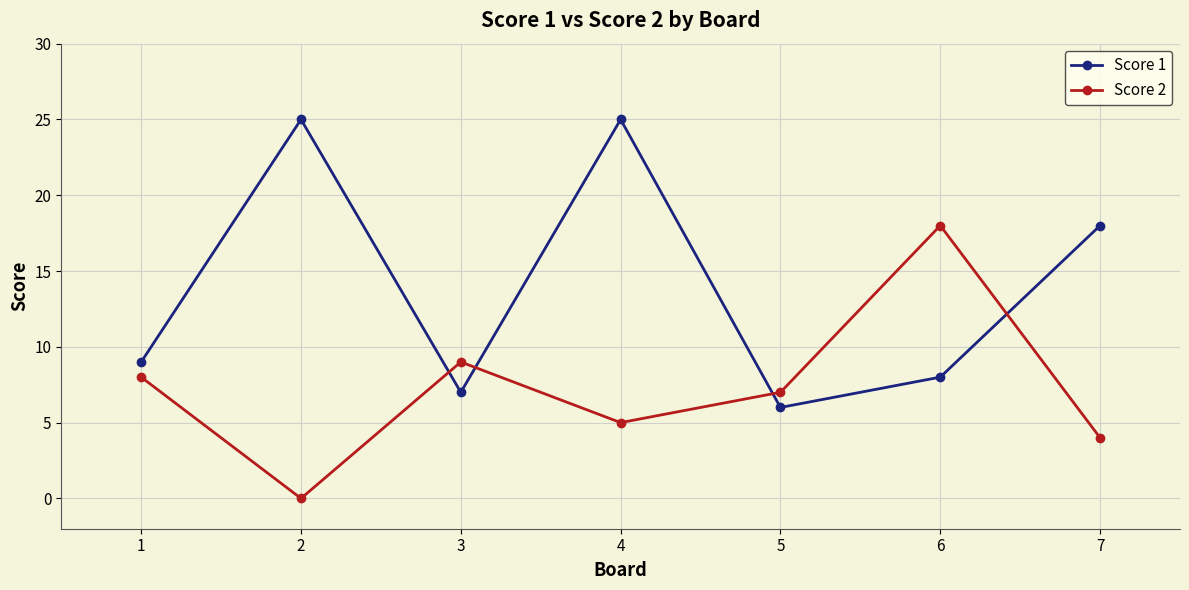

What is the minimum value for Score 1?

6